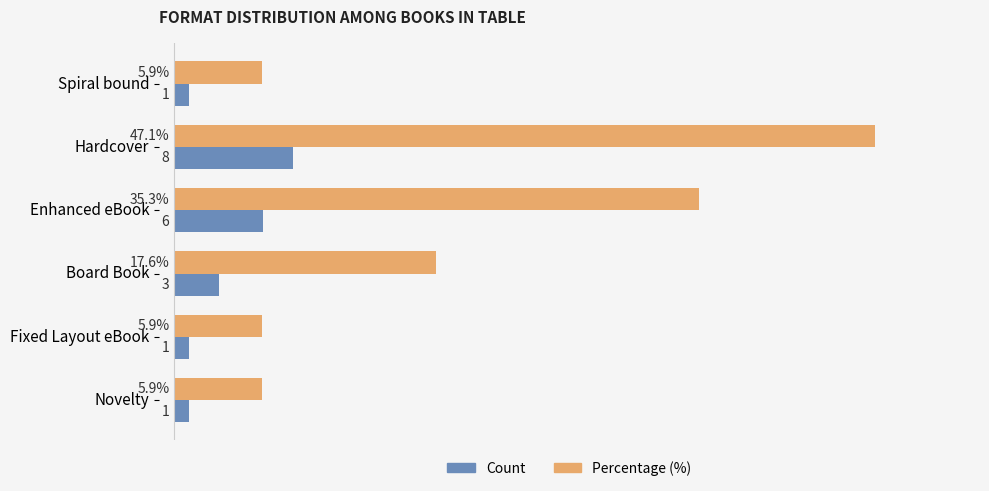

Rank the series by their average value, from lowest to highest.

Count, Percentage (%)